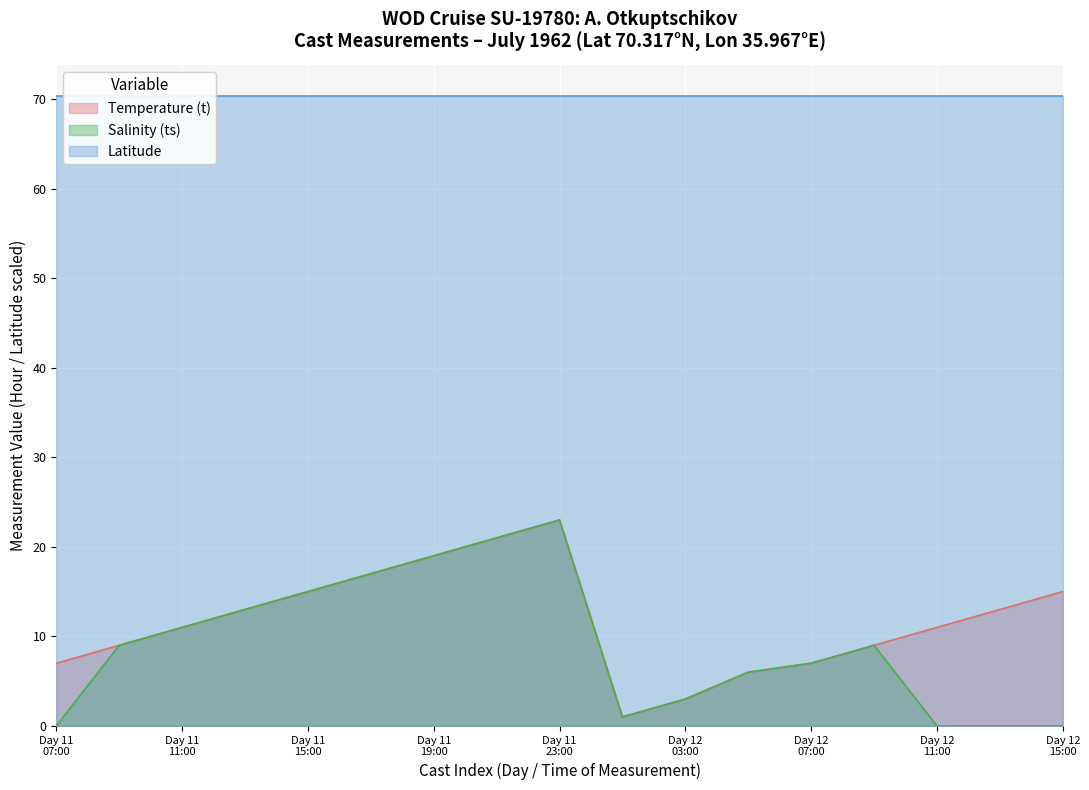

Count the number of categories in the chart.

17